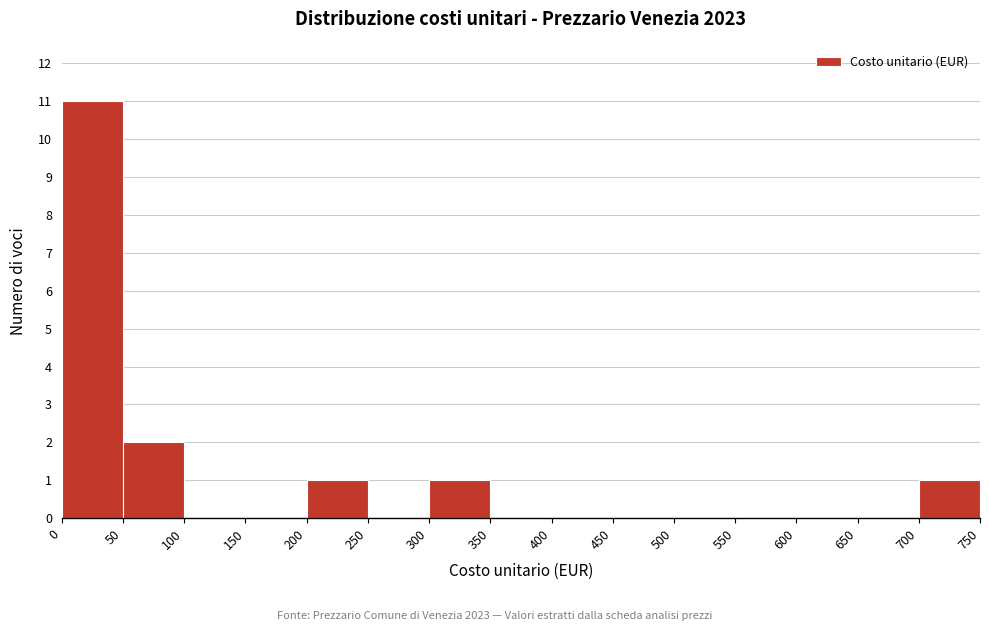

Which range on the x-axis has the tallest bar?

0 to 50